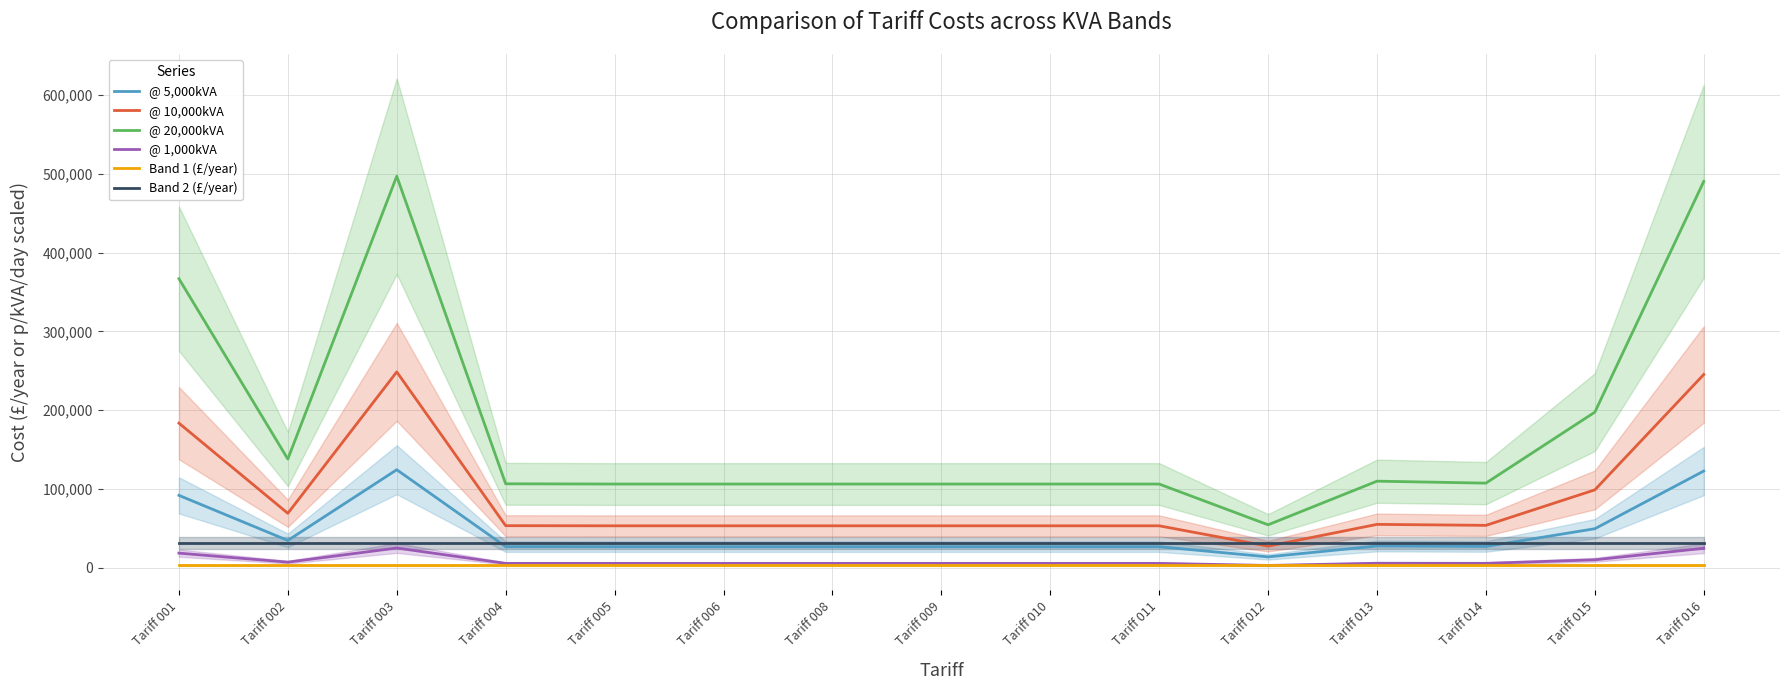

What is the total value across all series at Tariff 016?

916361.2